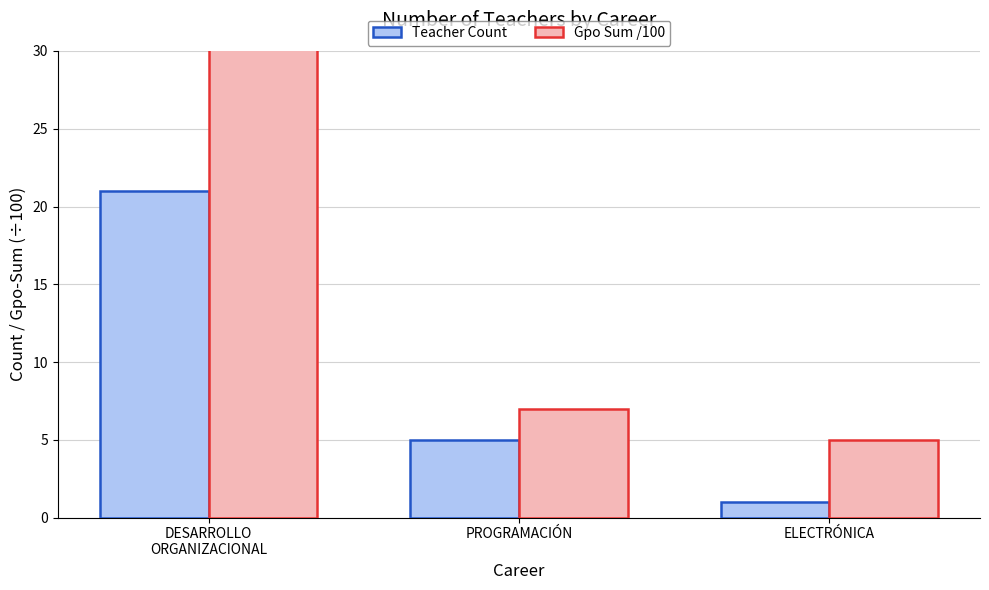

List the series in order of their overall mean, highest first.

Gpo Sum /100, Teacher Count